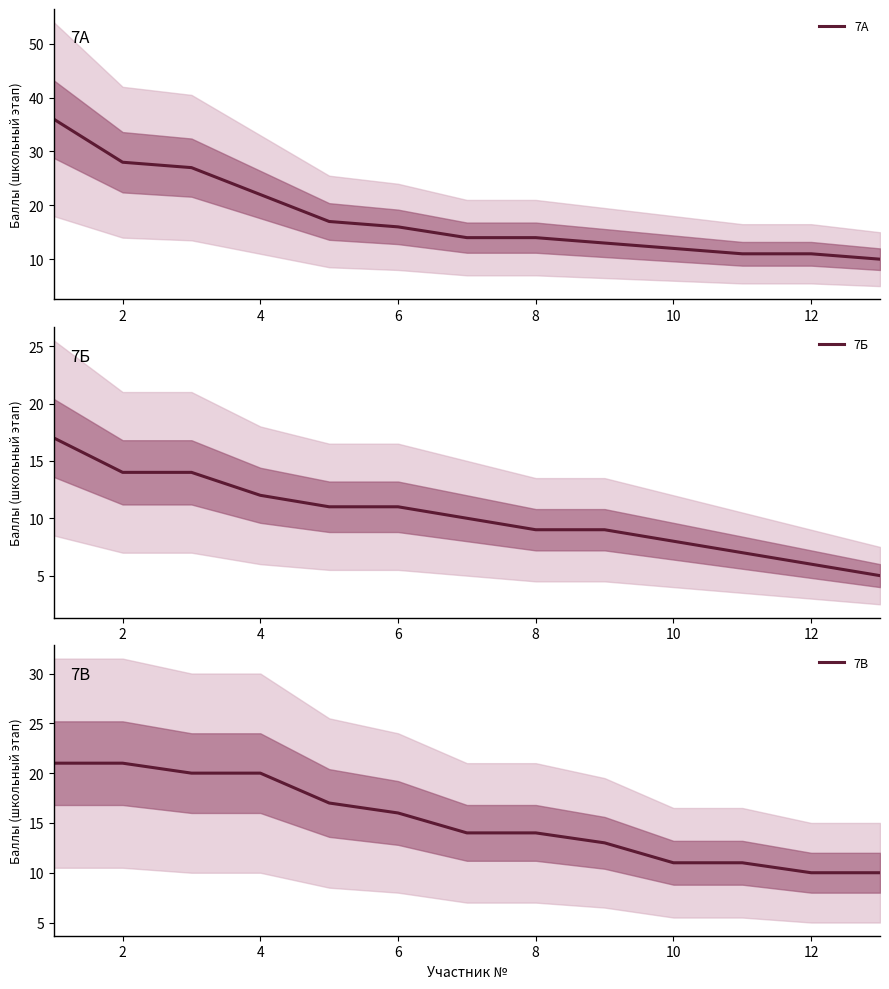

The 7А series shows 26 at 6. True or false?

False